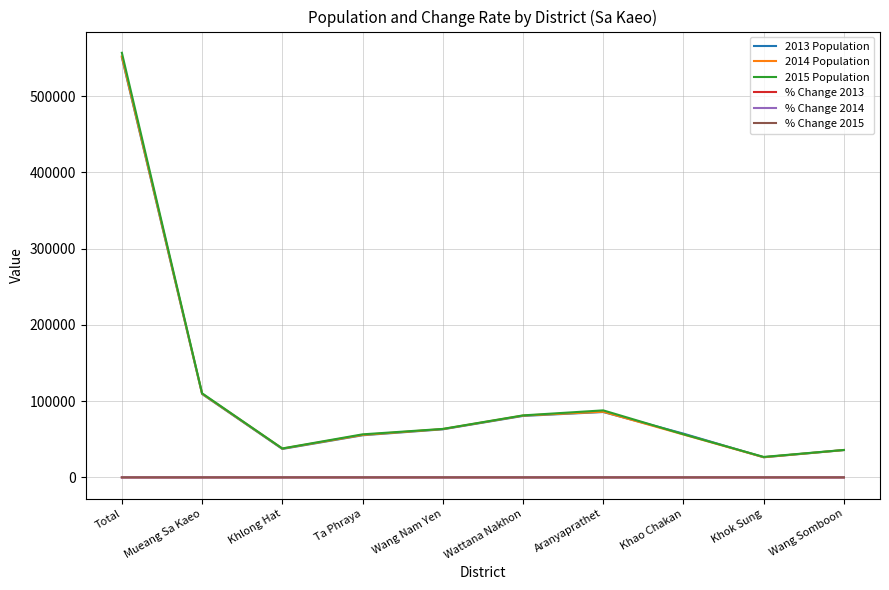

In 2014 Population, how many points are lower than both neighbors (excluding endpoints)?

2